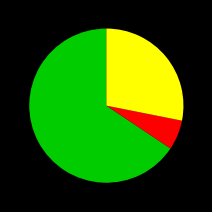

Is there any slice that represents more than half of the pie?

Yes